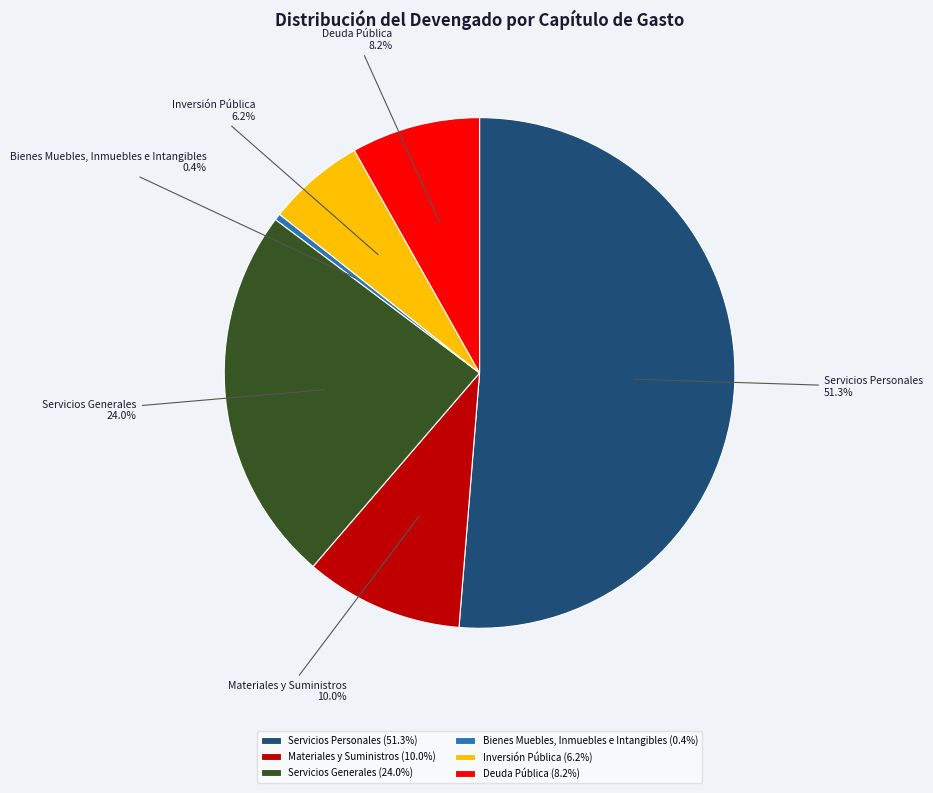

Which slice represents more than half of the pie?

Servicios Personales